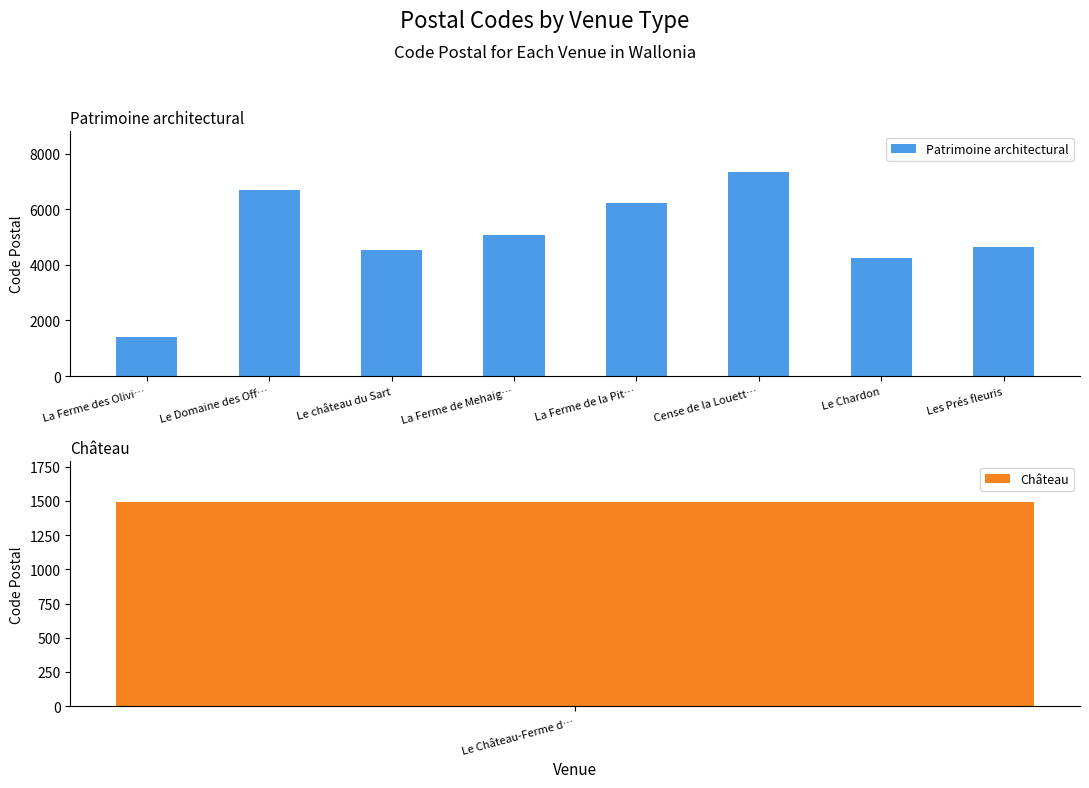

Where is the data nearest to the value 4366?

Le Chardon